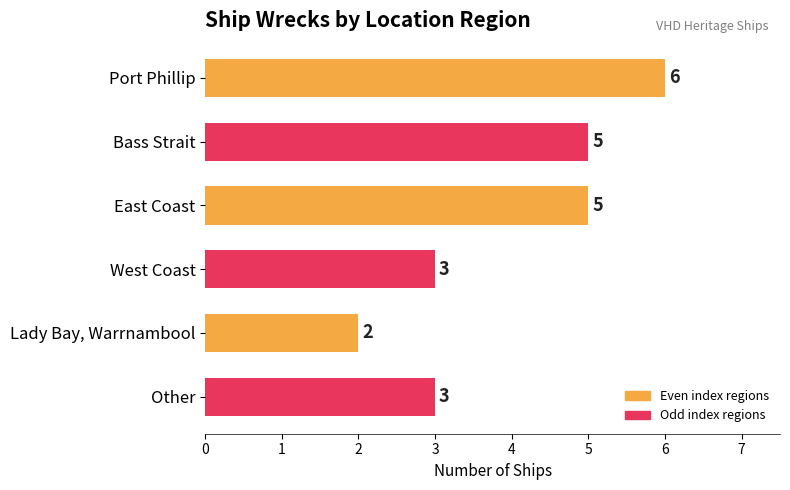

Reading top to bottom, extract all data points from this chart.

6	5	5	3	2	3